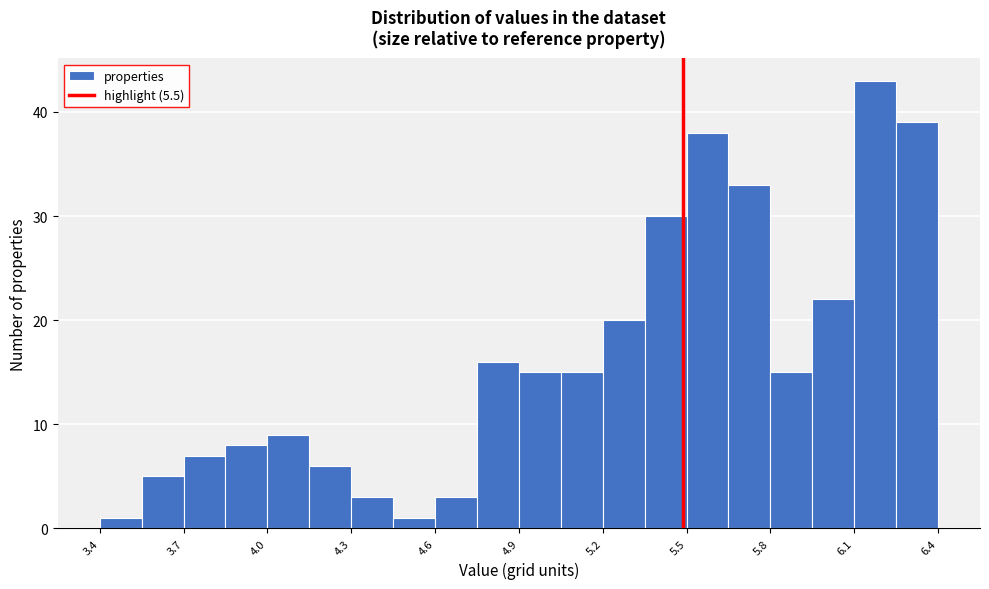

Around what value on the x-axis is the tallest bar? Give the approximate position of its centre, as read against the axis.

6.20